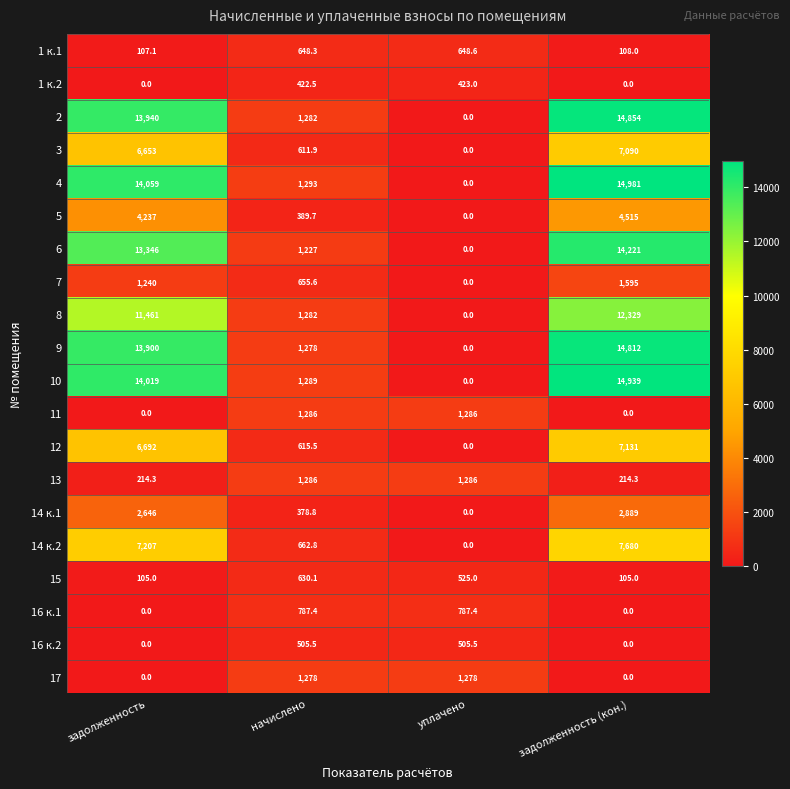

At which category is the sum across all series the highest?

задолженность (кон.)